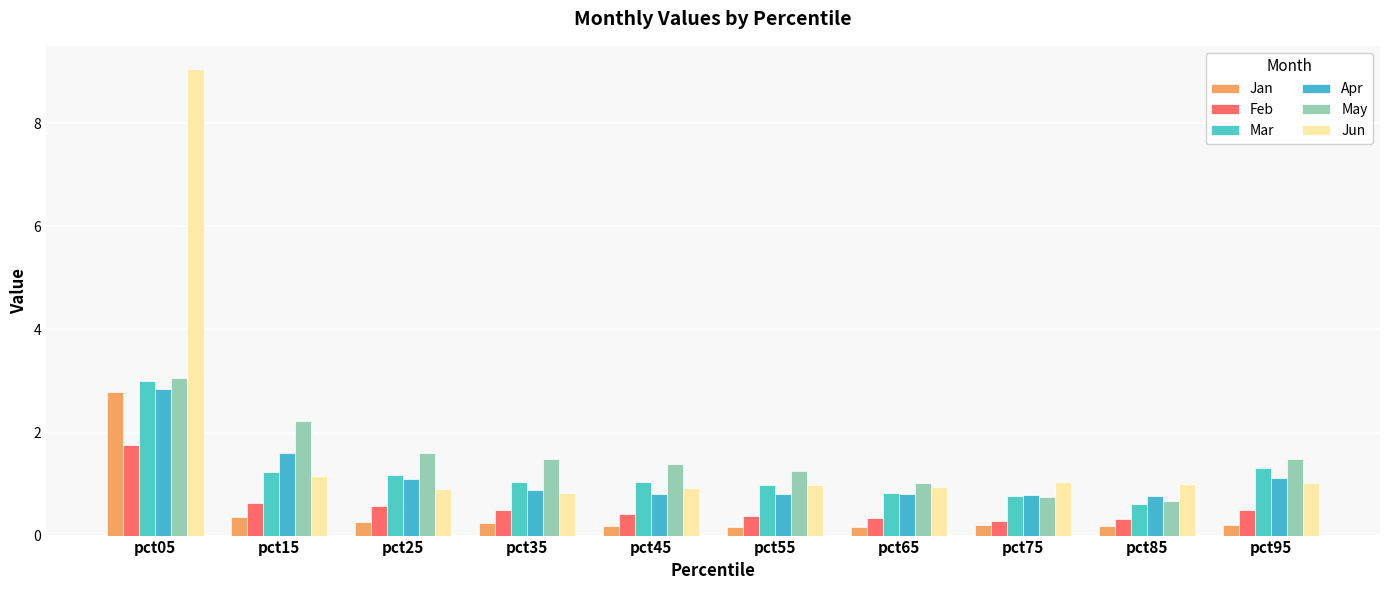

Reading left to right, what are all the values shown in this chart?

Jan: 2.8	0.4	0.3	0.2	0.2	0.2	0.2	0.2	0.2	0.2
Feb: 1.8	0.6	0.6	0.5	0.4	0.4	0.4	0.3	0.3	0.5
Mar: 3.0	1.2	1.2	1.0	1.0	1.0	0.8	0.8	0.6	1.3
Apr: 2.8	1.6	1.1	0.9	0.8	0.8	0.8	0.8	0.8	1.1
May: 3.1	2.2	1.6	1.5	1.4	1.2	1.0	0.7	0.7	1.5
Jun: 9.1	1.2	0.9	0.8	0.9	1.0	0.9	1.0	1.0	1.0